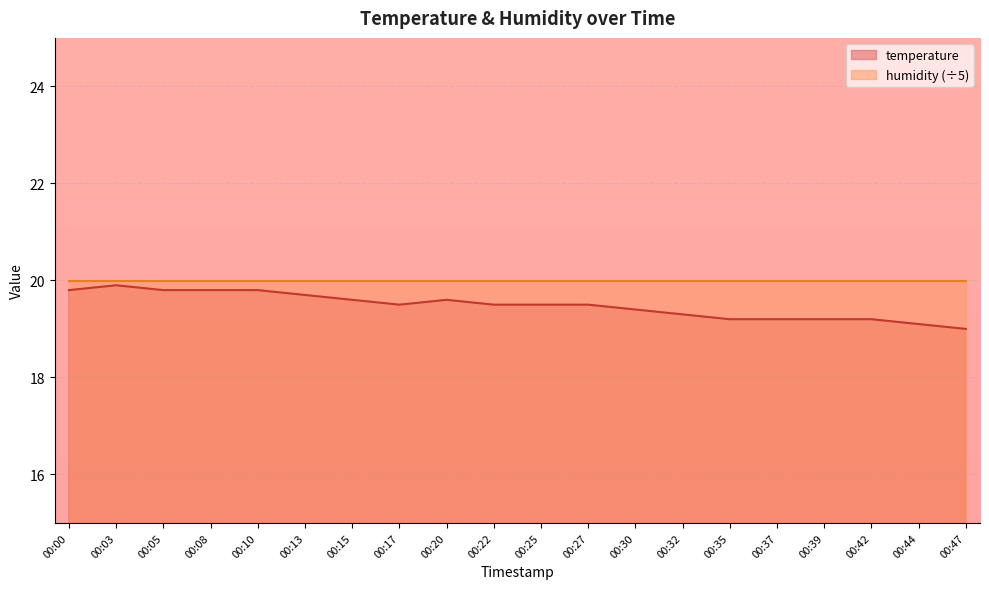

What is the greatest value displayed?

20.0